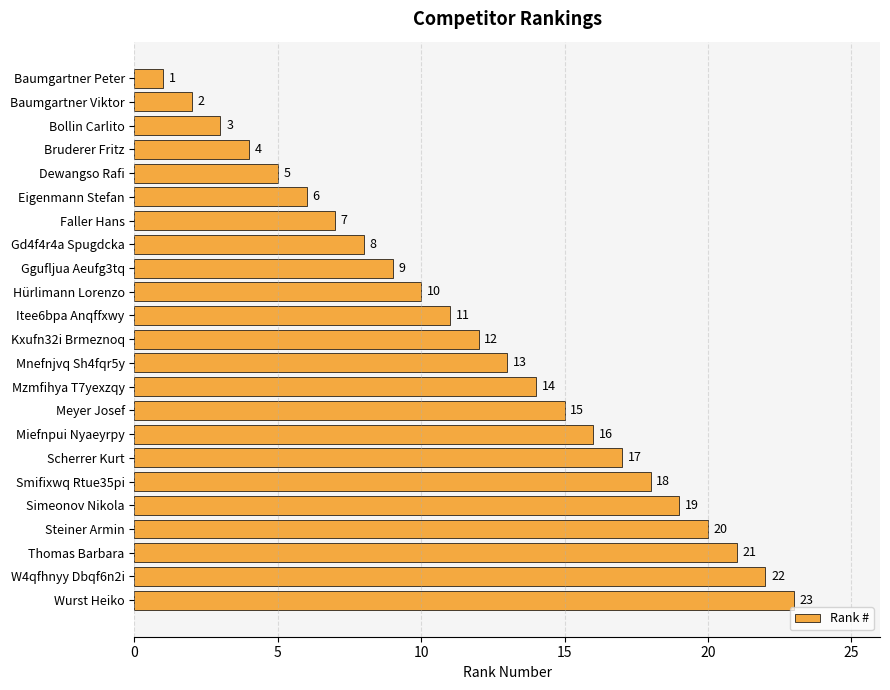

The value at W4qfhnyy Dbqf6n2i is 31. True or false?

False